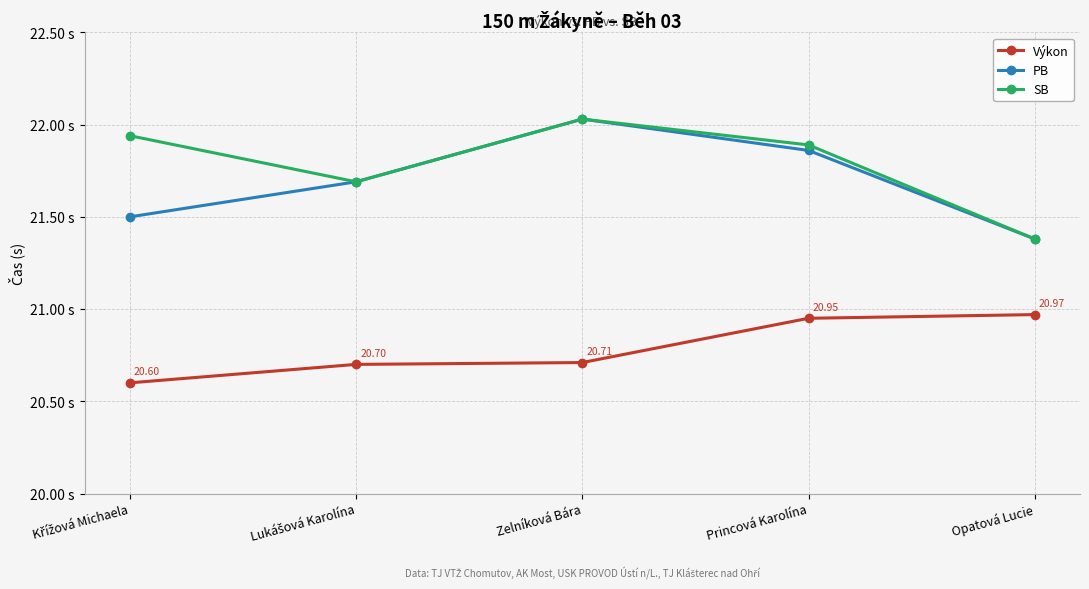

What is the difference between the second highest and second lowest values in the Výkon series?

0.2